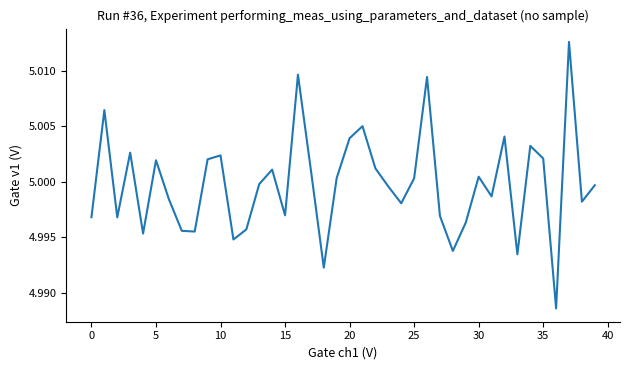

Does the chart display data point markers on the line(s)?

No